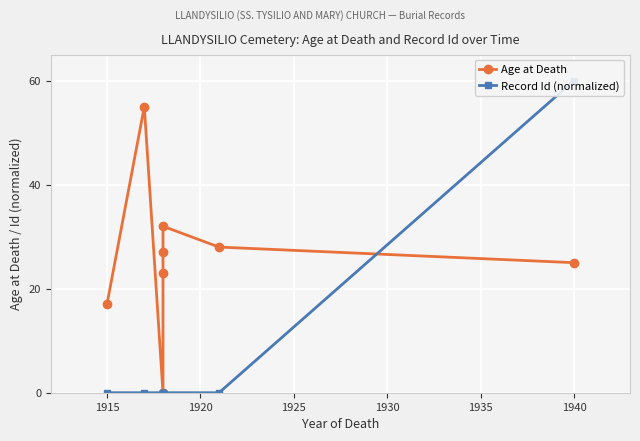

What is the average value of the Record Id (normalized) series?

7.5